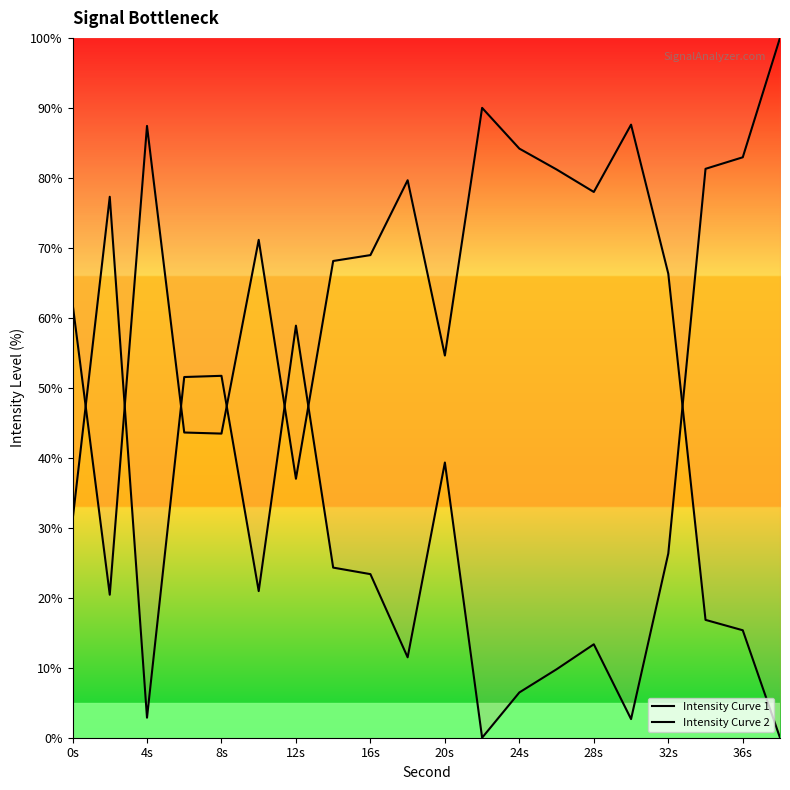

What is the spread (max minus min) of values at 36s?

68.2